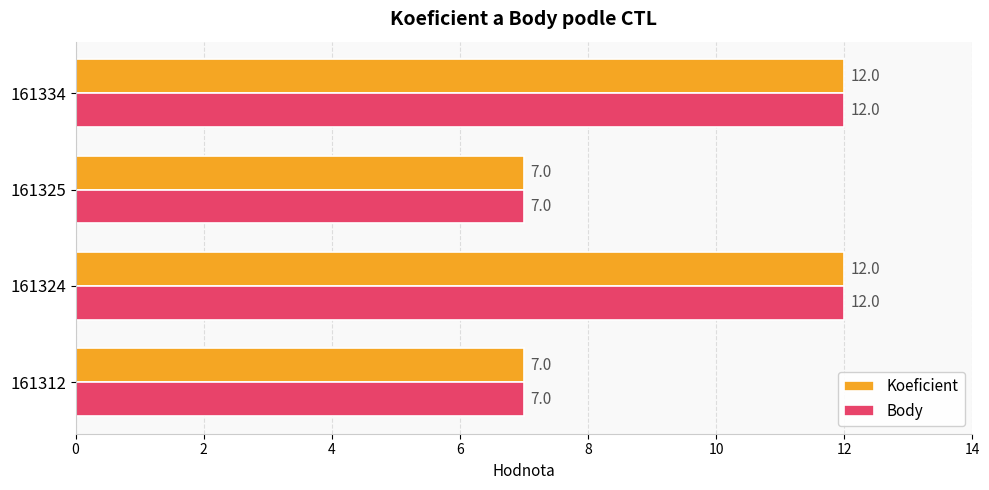

True or false: Body has a value of 7 at 161312.

True